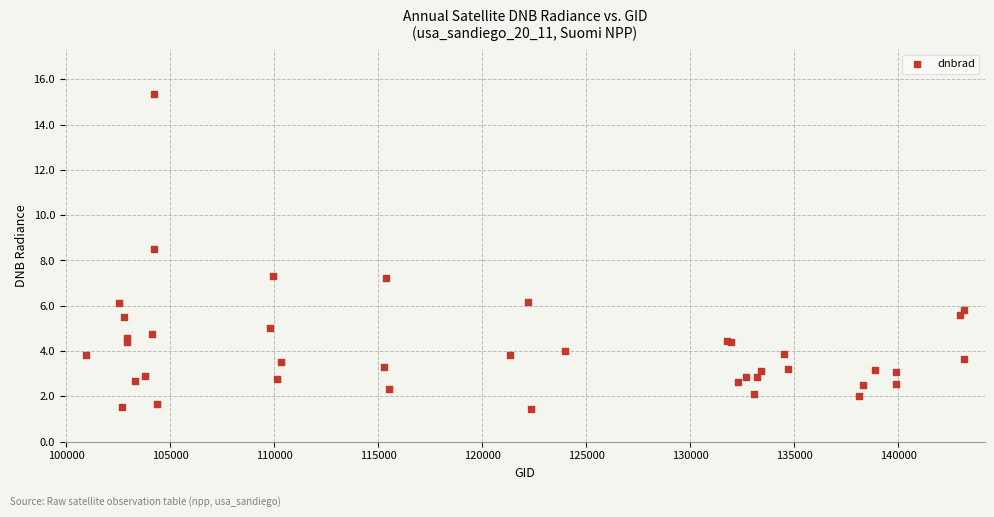

What Y value in the scatter plot is closest to 8?

8.5